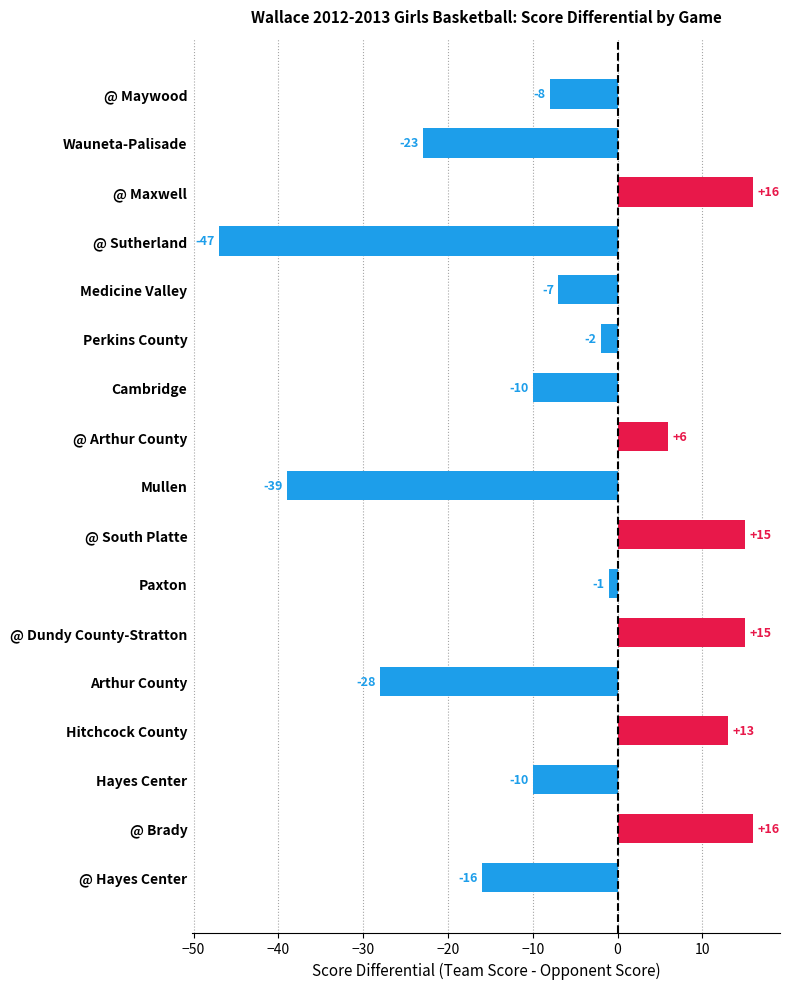

What is the label of the 4th bar from the top?

@ Sutherland